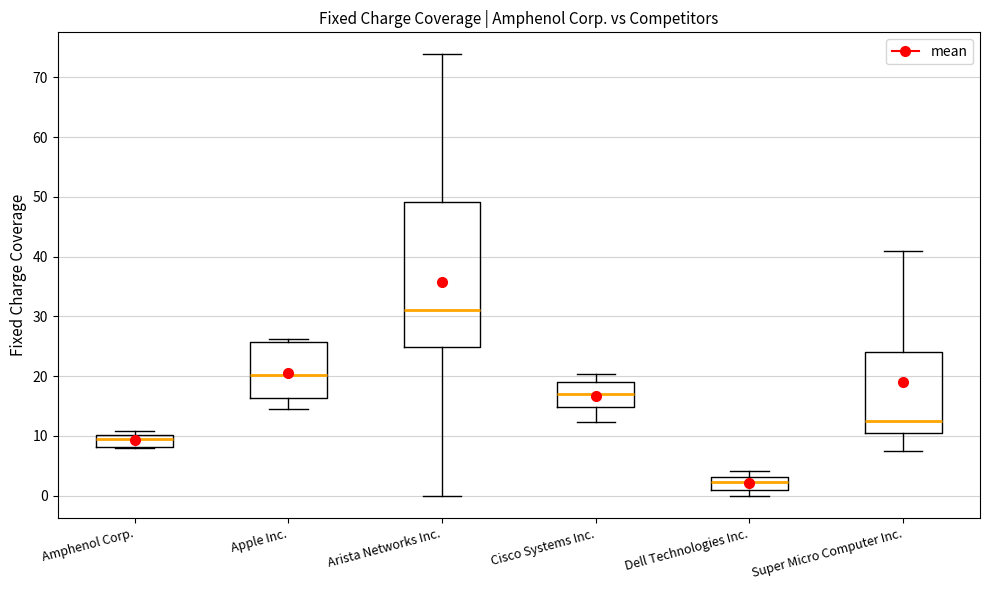

Where does the lower whisker of the box for Apple Inc. end on the y-axis? The values are not printed on the chart, so give them approximately, as read against the axis.

14